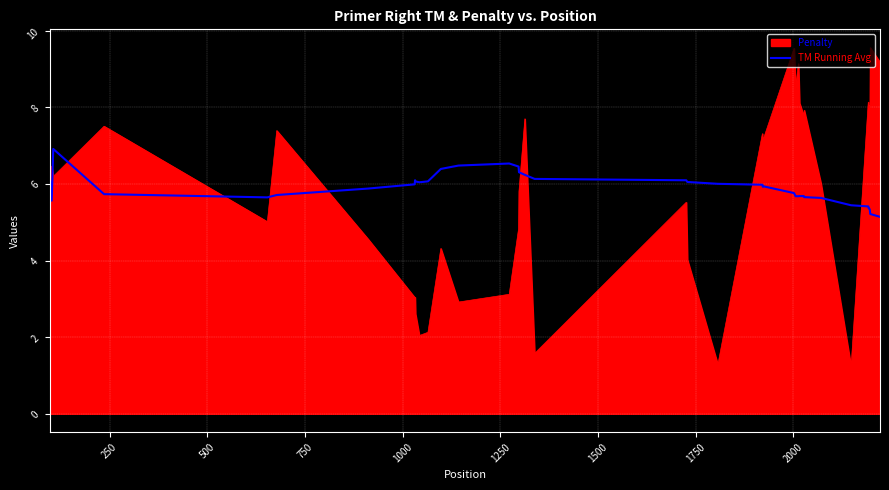

List the series in order of their peak value, lowest first.

TM Running Avg, Penalty